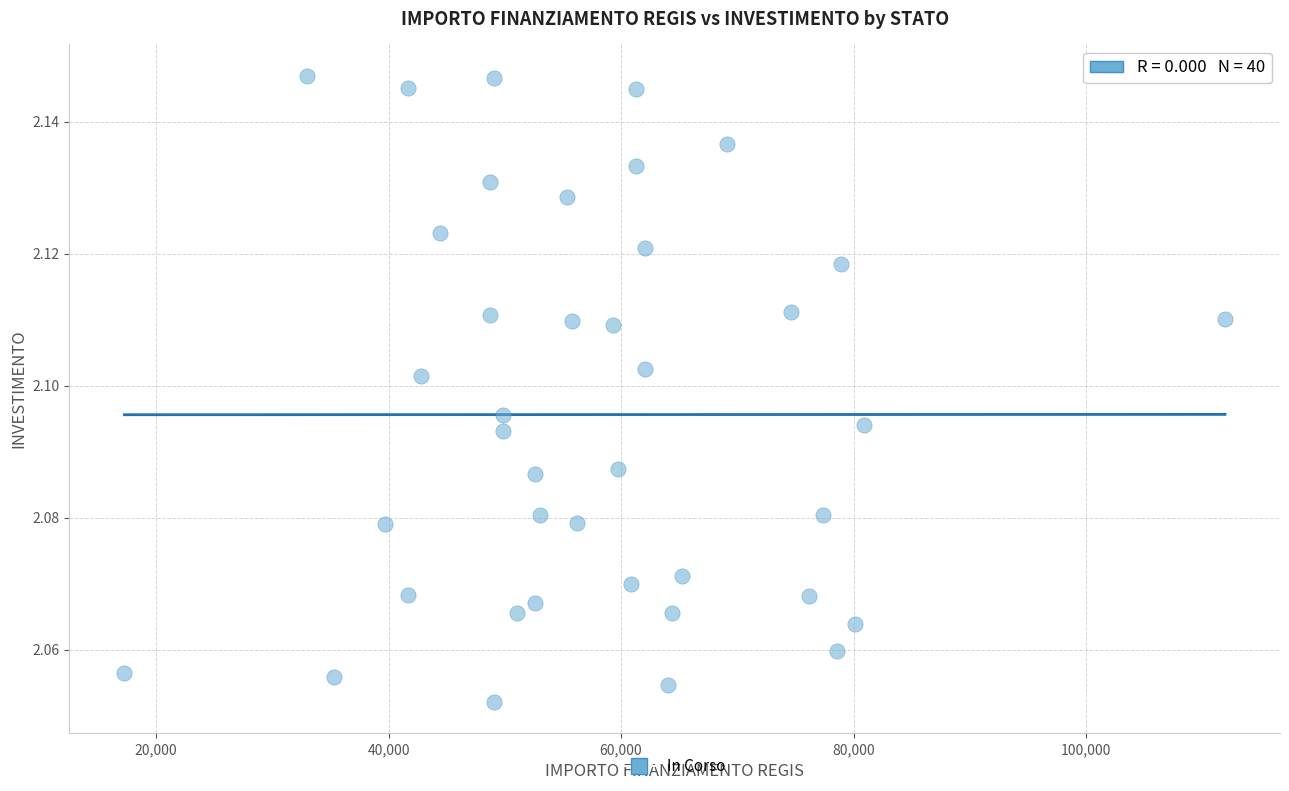

What is the range of X values (max minus min)?

94665.7